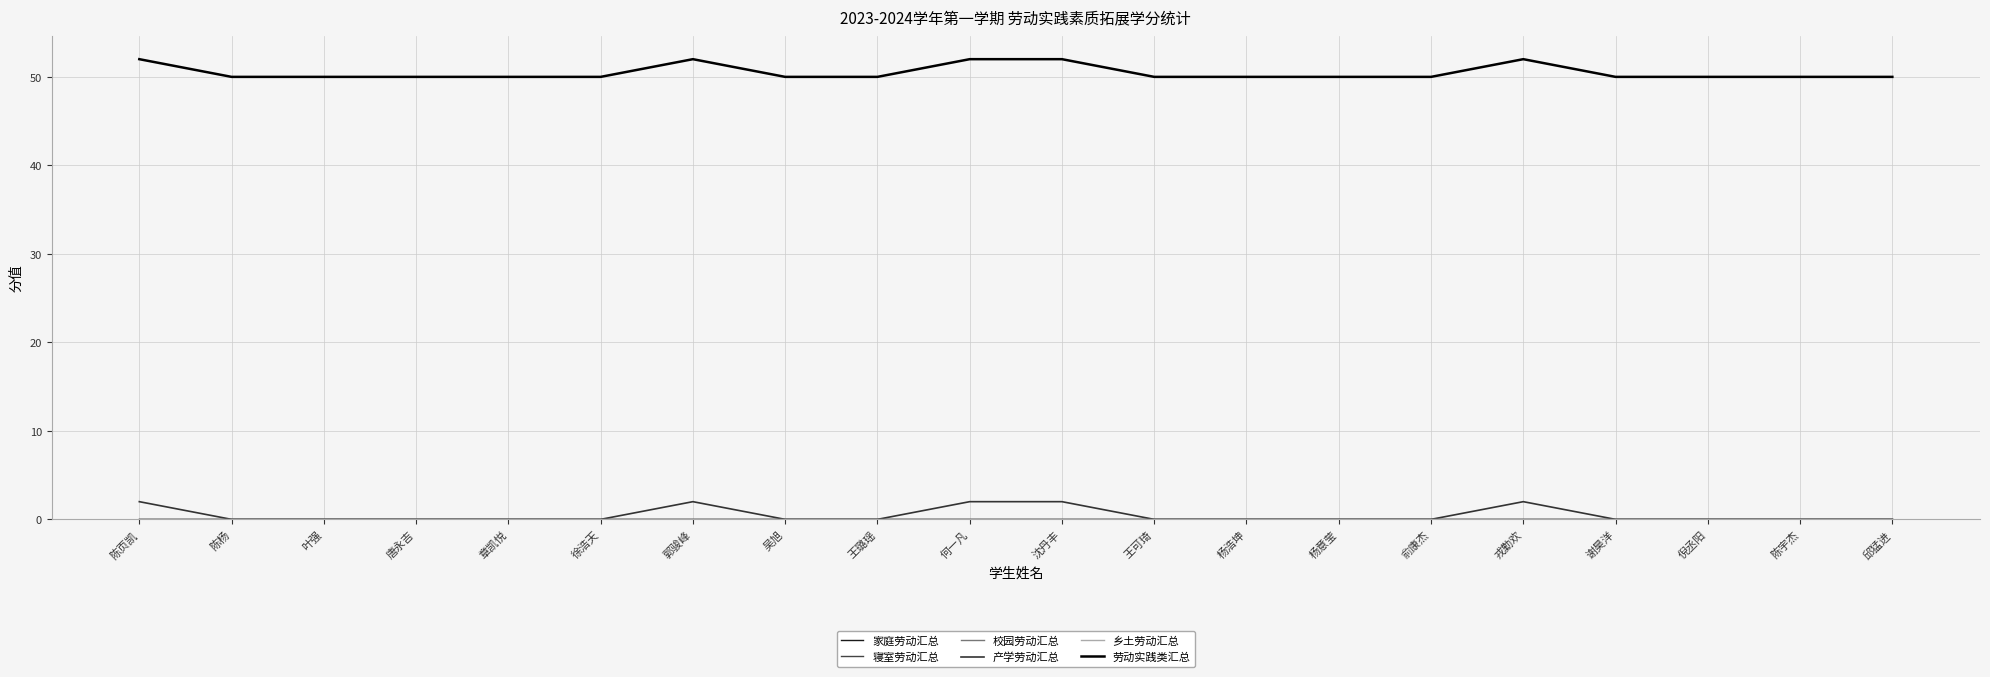

Does the chart have visible grid lines?

Yes